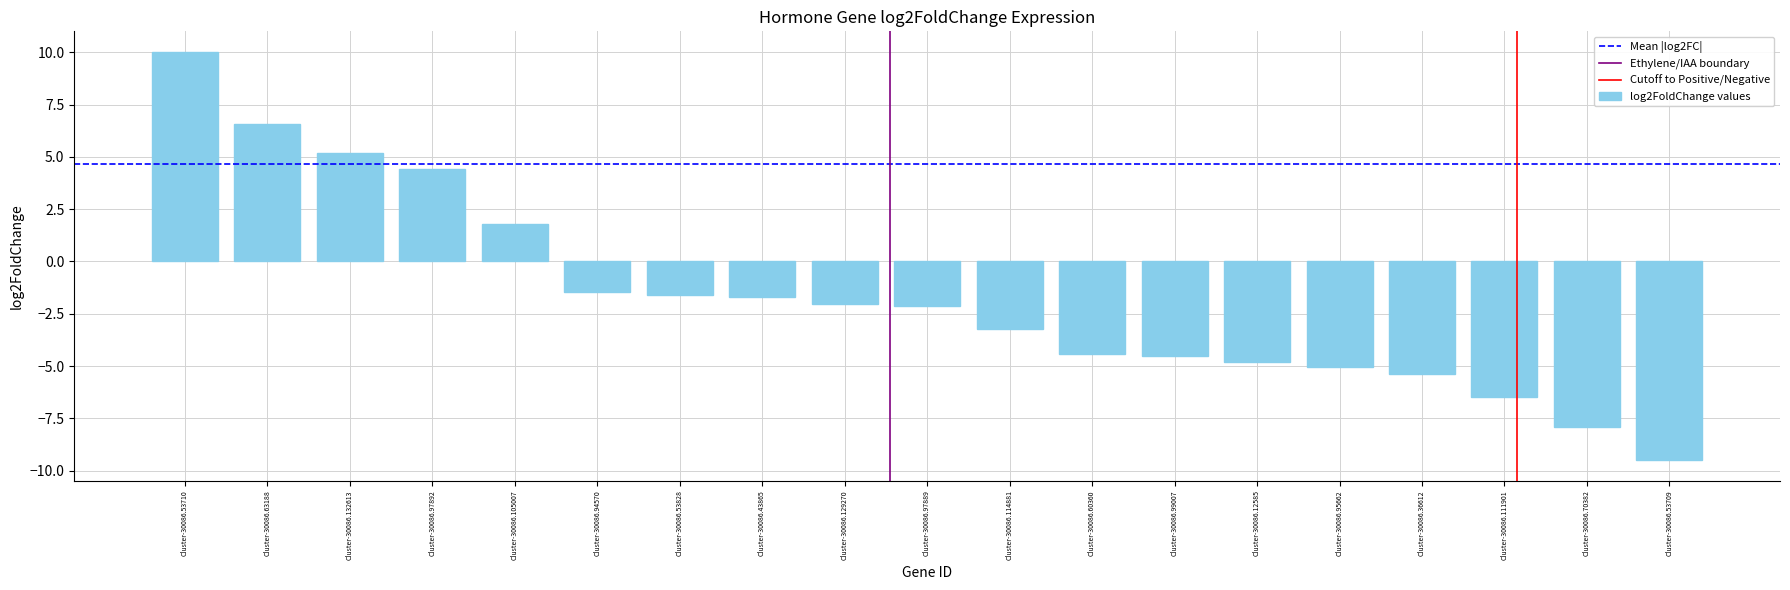

Are the bars grouped side by side (vs. stacked)?

No